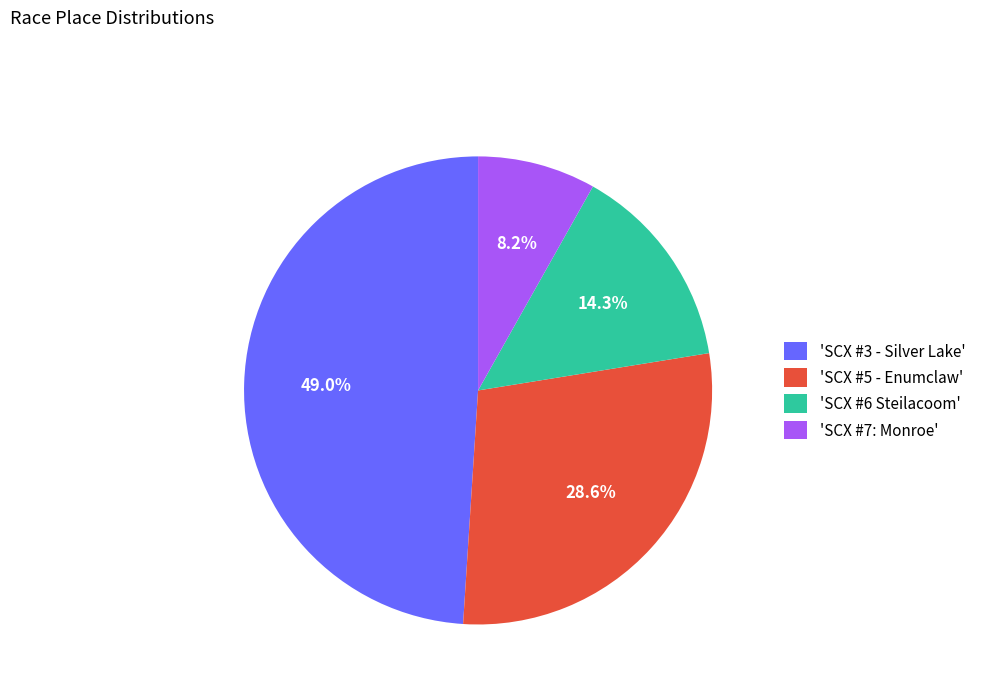

Do 'SCX #5 - Enumclaw' and 'SCX #3 - Silver Lake' together represent more than half of the pie?

Yes